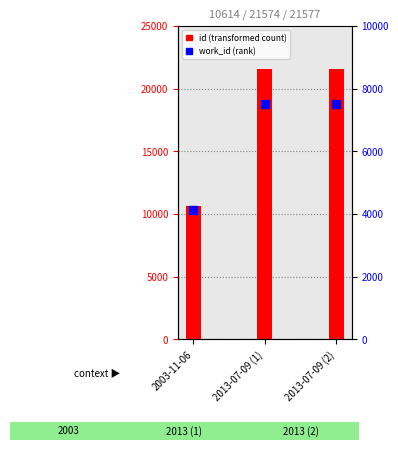

Which series has the widest spread of Y values?

id